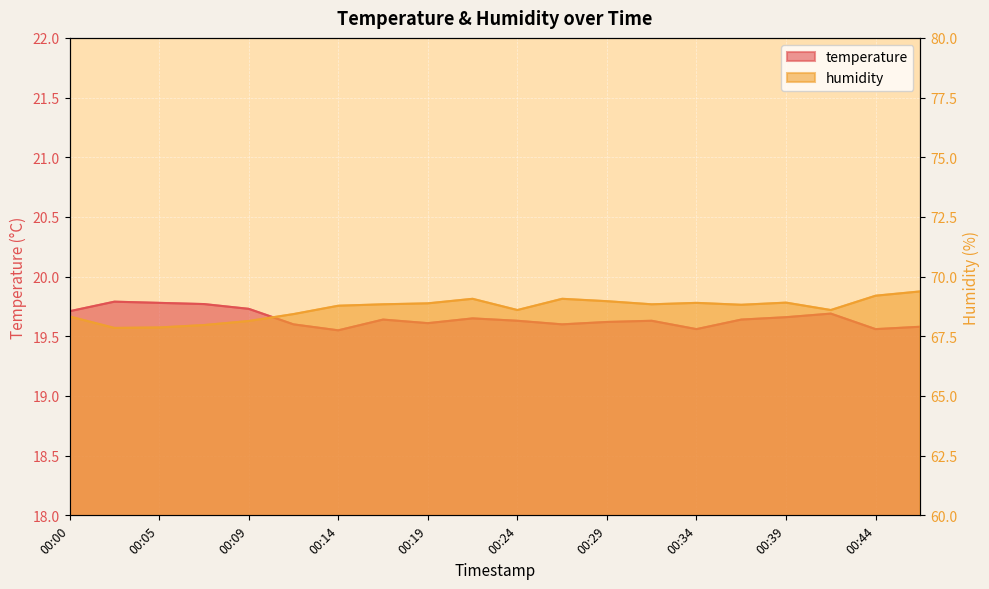

What is the maximum value shown in the chart?

69.4